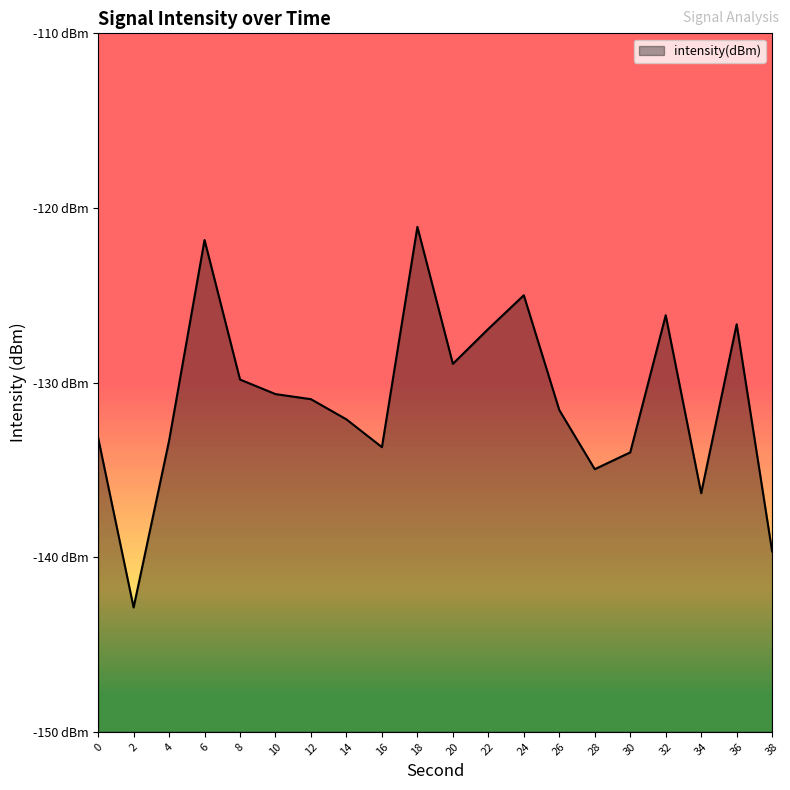

Between 38 and 20, which is larger?

20